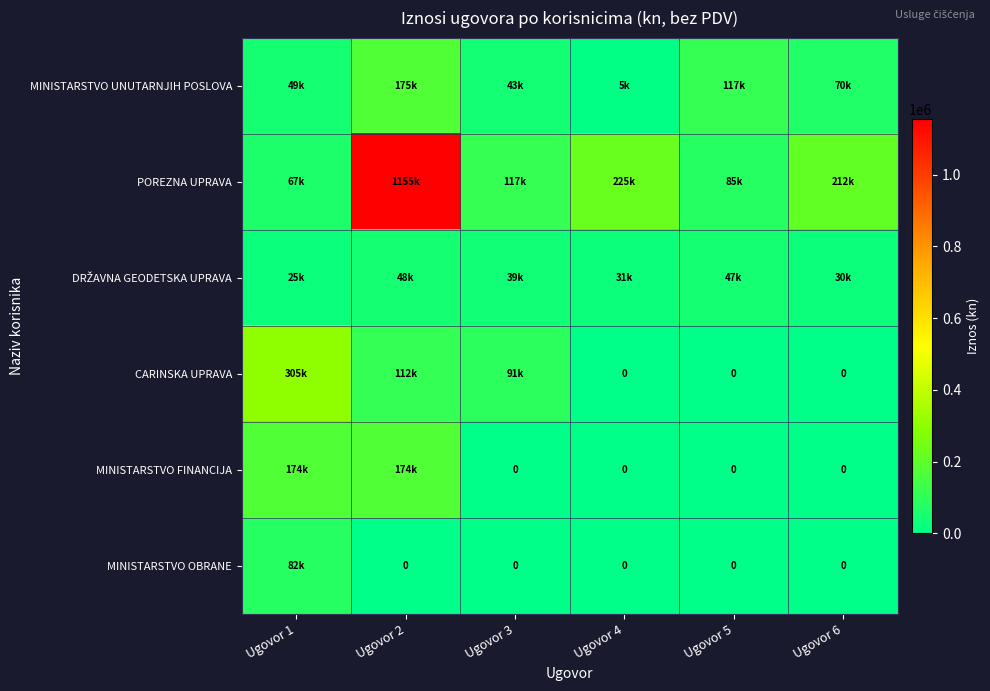

Which series has the largest range (max minus min)?

POREZNA UPRAVA